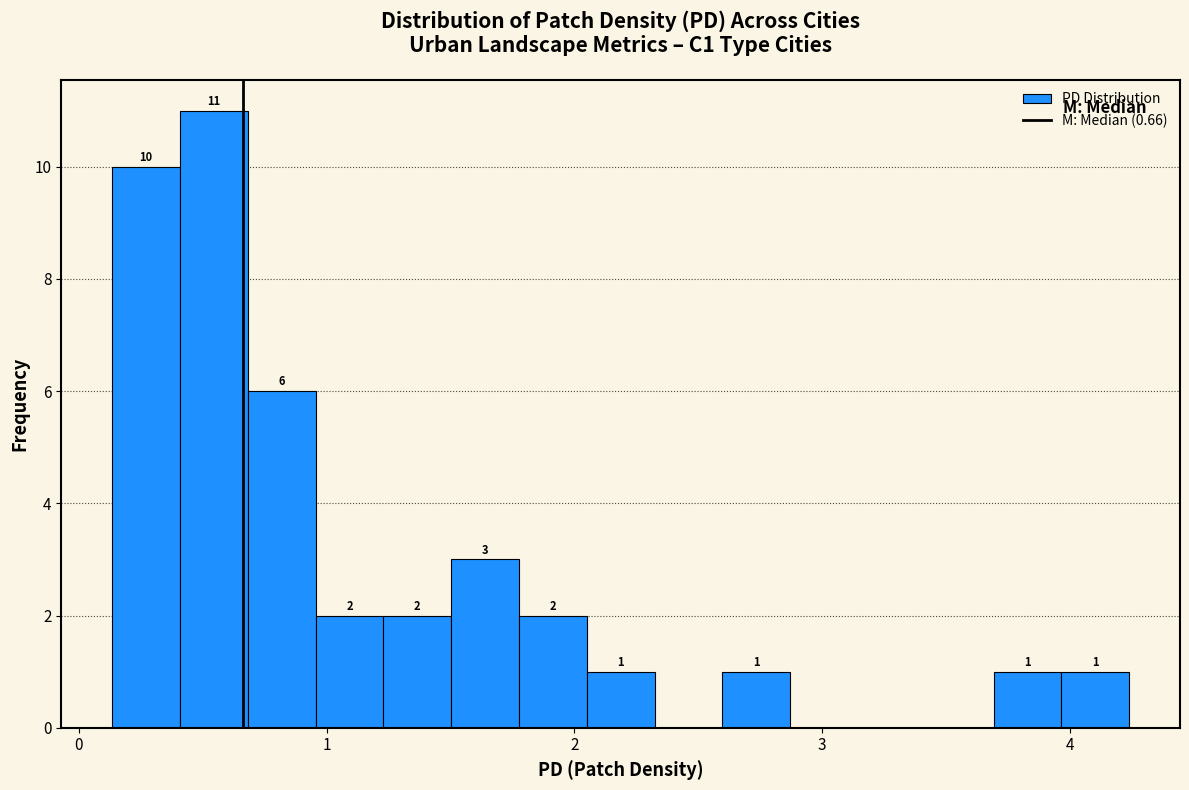

Read against the x-axis, roughly where is the centre of the tallest bar?

0.5